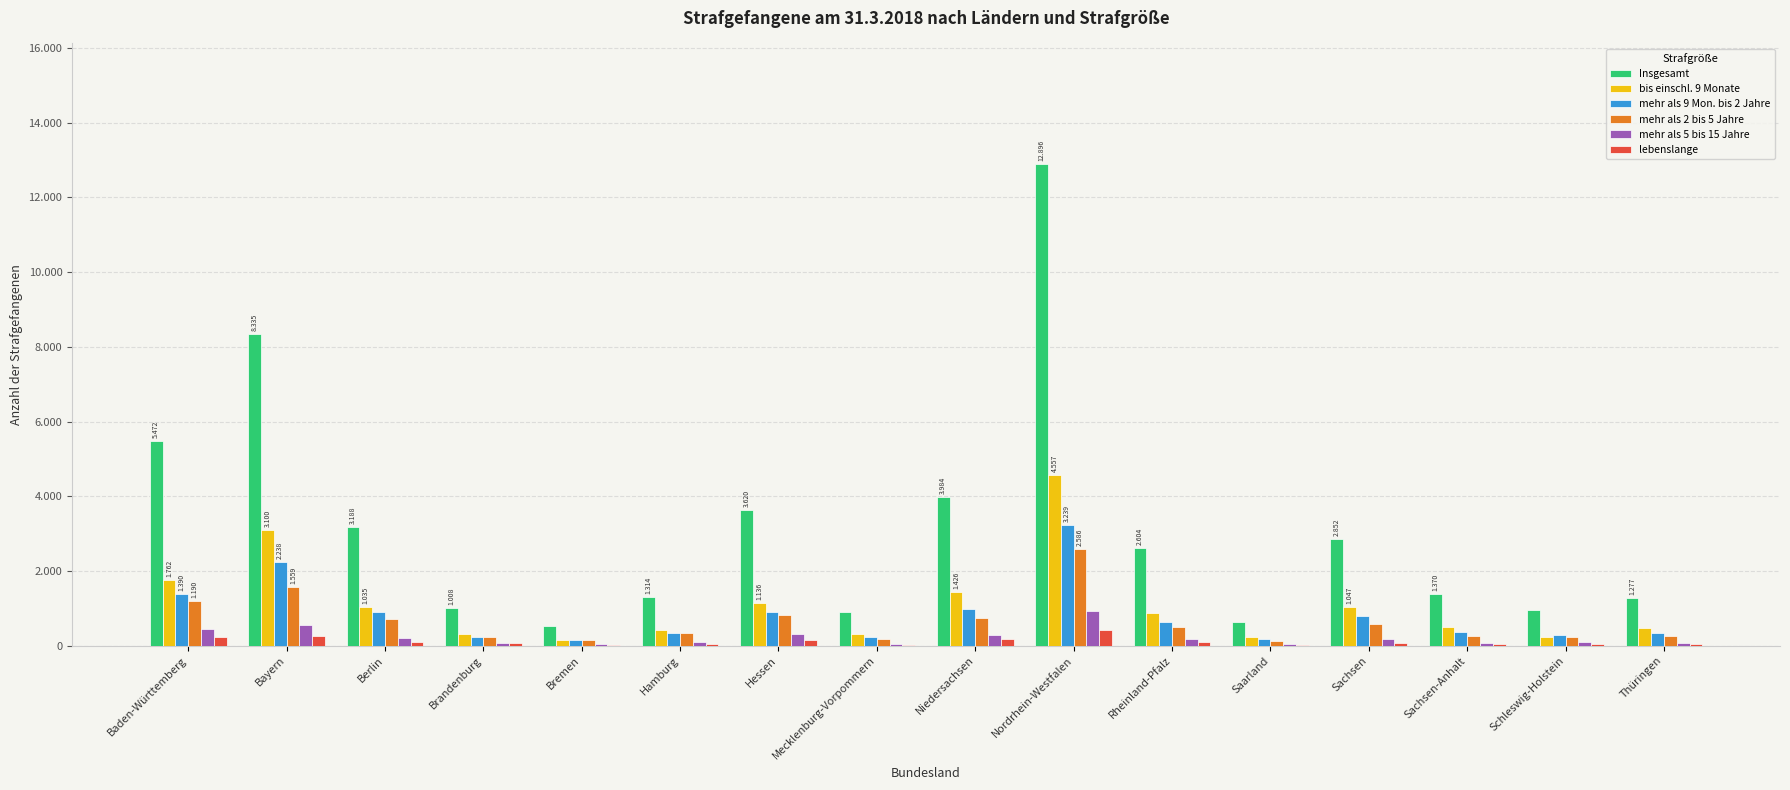

Is it true that mehr als 5 bis 15 Jahre equals 456 at Baden-Württemberg?

True